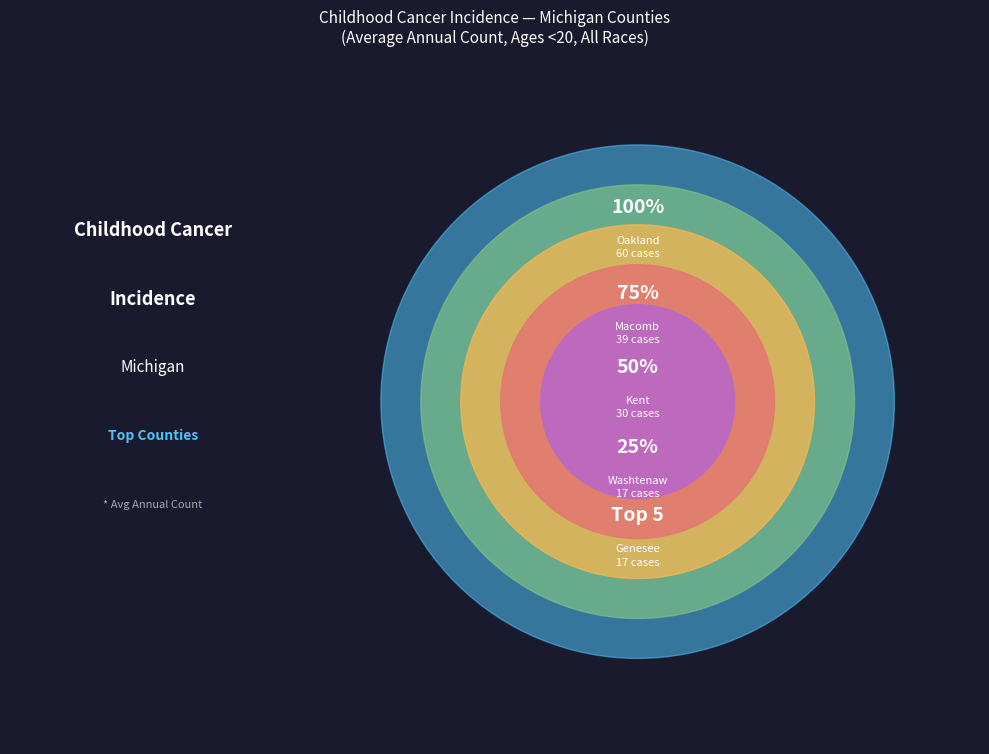

Approximately how many times larger is the value at Oakland County compared to Genesee County?

3.5